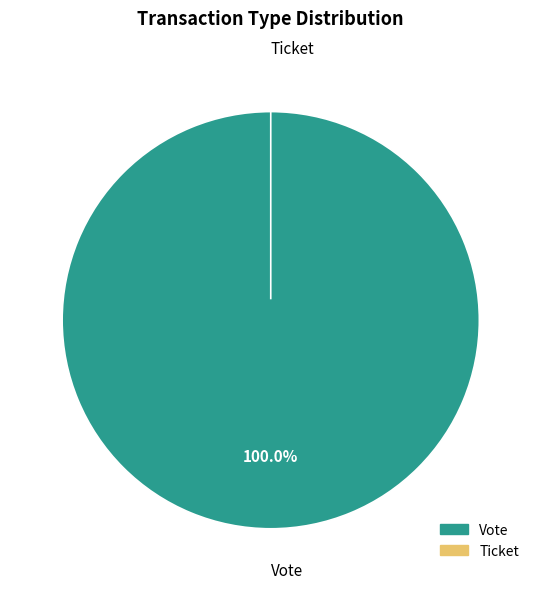

To the nearest percent, what percentage of the pie is Vote?

100%